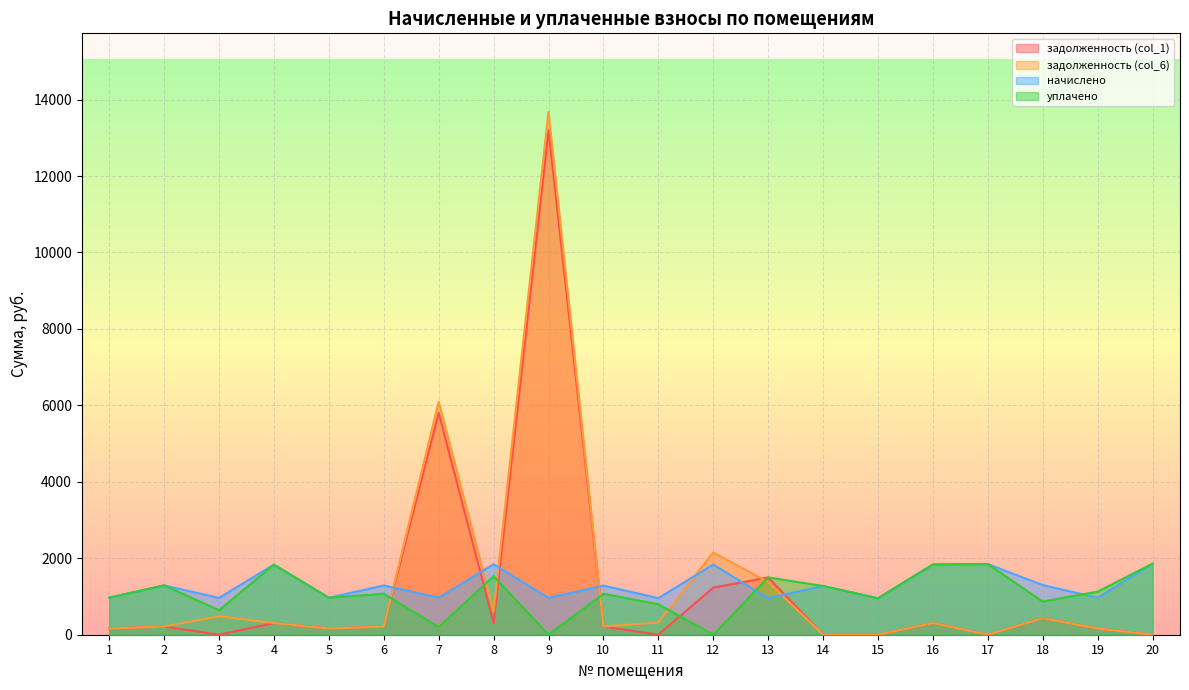

What is the difference between the maximum and minimum values in the начислено series?

906.3